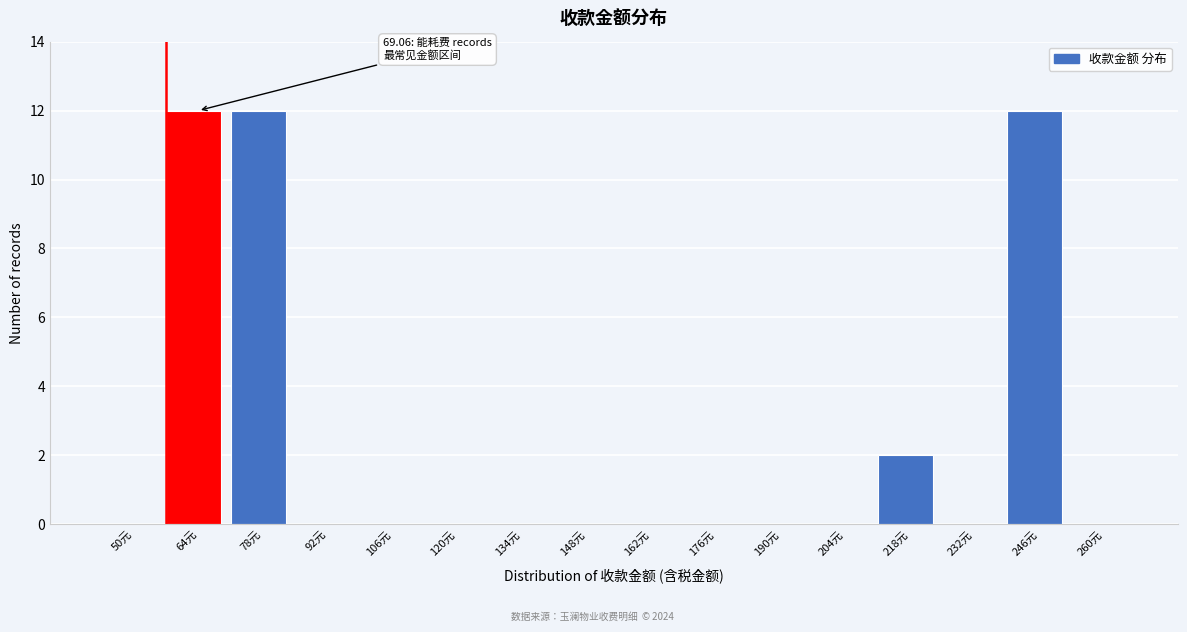

Reading right to left, transcribe all the data shown in this chart.

260元=0	246元=12	232元=0	218元=2	204元=0	190元=0	176元=0	162元=0	148元=0	134元=0	120元=0	106元=0	92元=0	78元=12	64元=12	50元=0